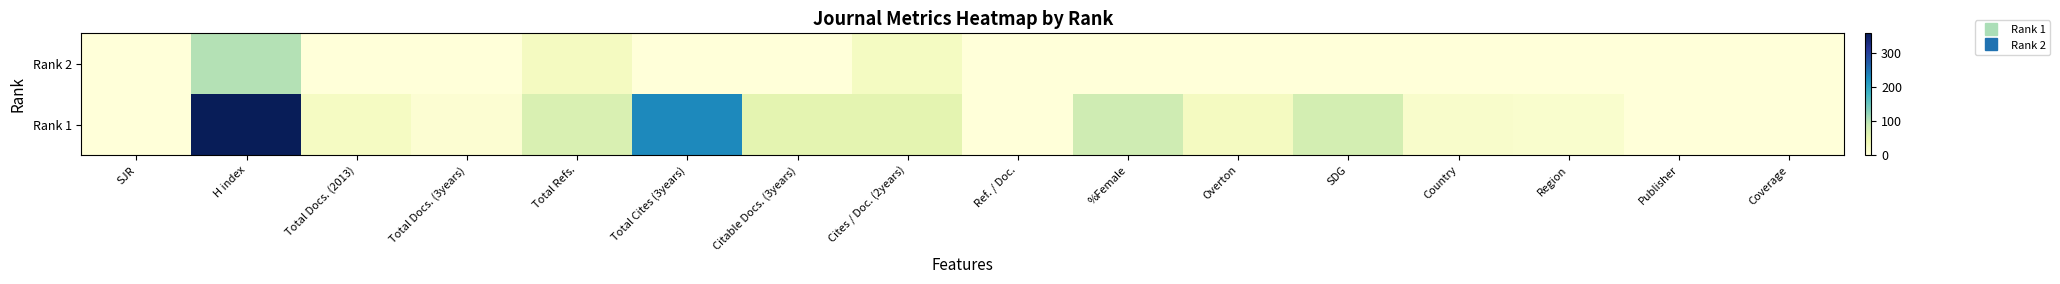

Which series changed the most between Citable Docs. (3years) and Country?

Rank 1